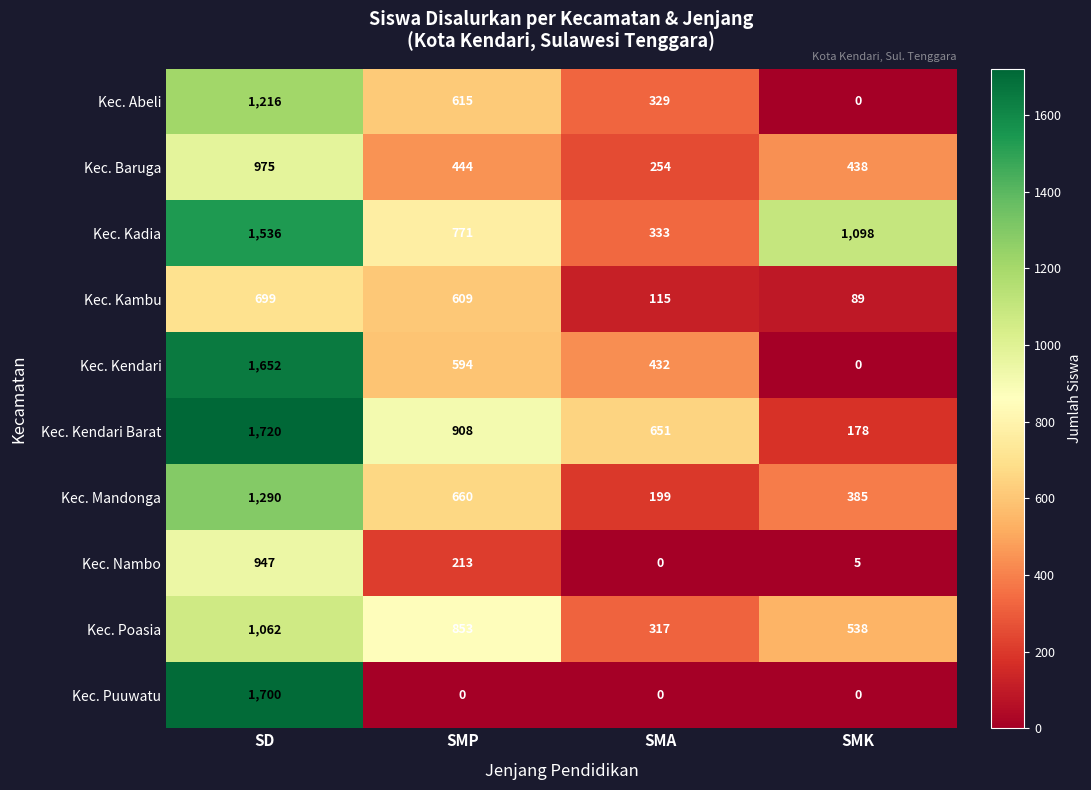

At how many categories does at least one series exceed 496?

4